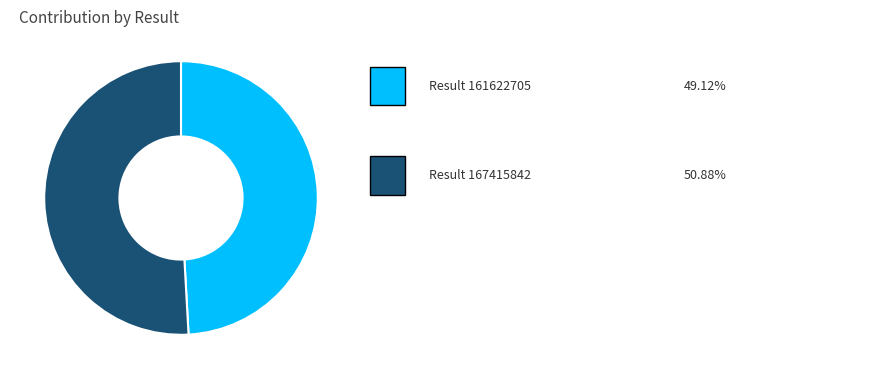

Is there any slice that represents more than half of the pie?

Yes